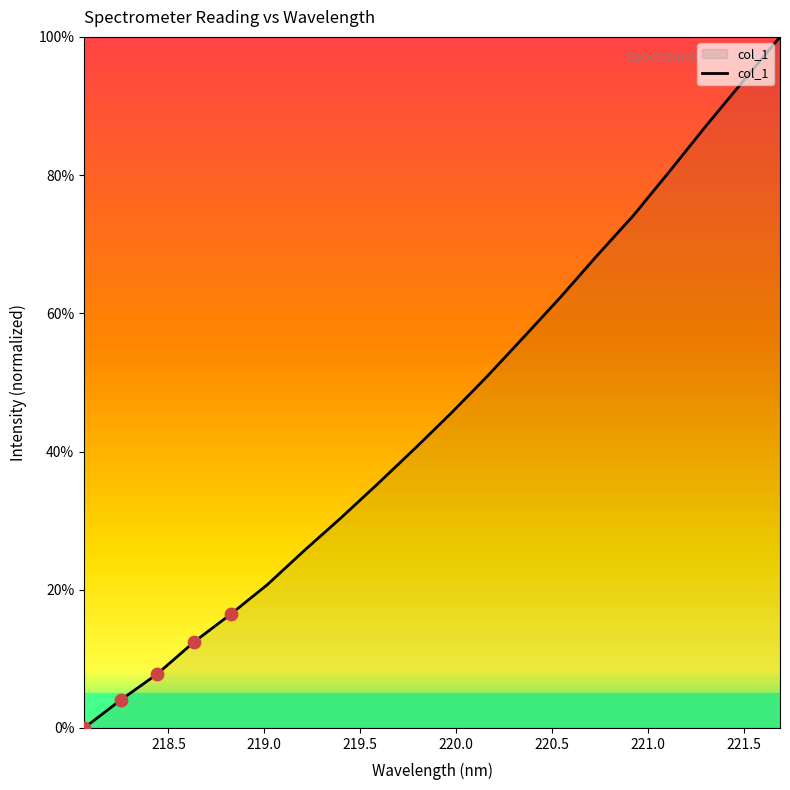

What is the difference between the maximum and minimum values?

100.0